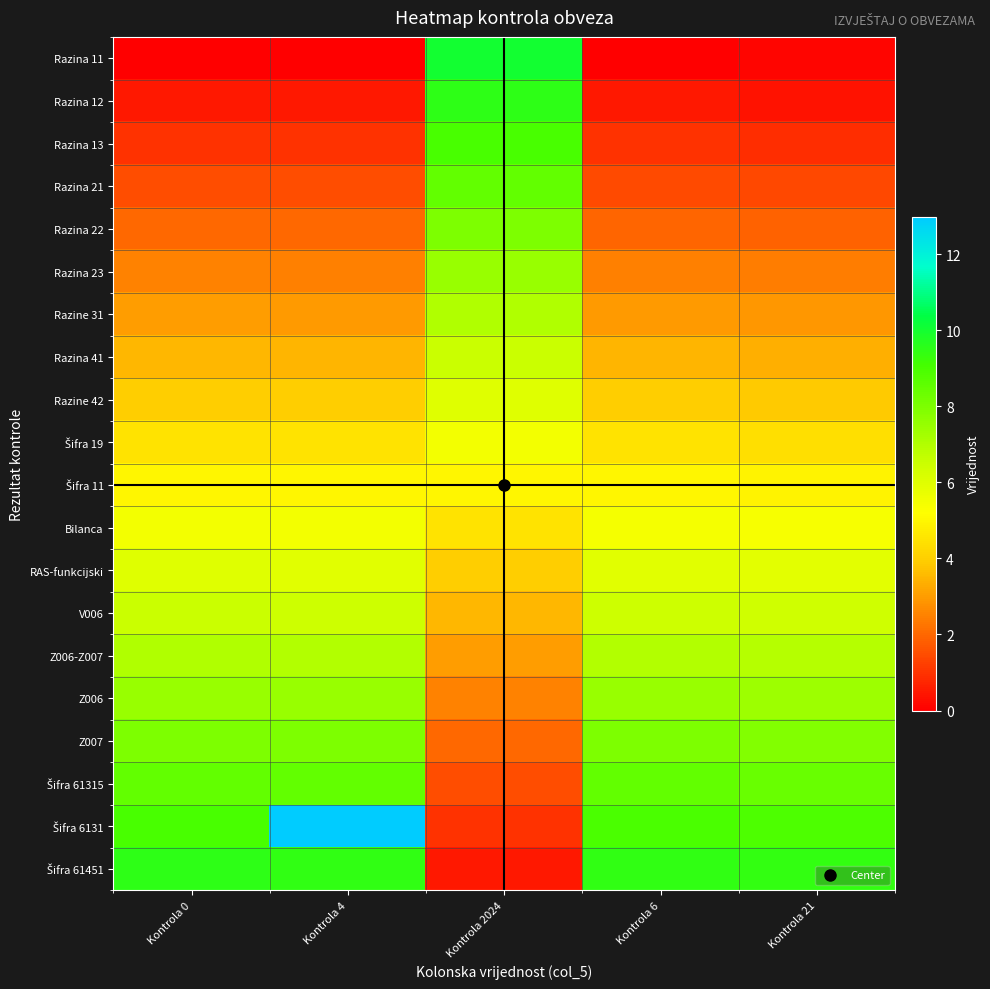

Which label corresponds to the largest value in the chart?

Kontrola 4